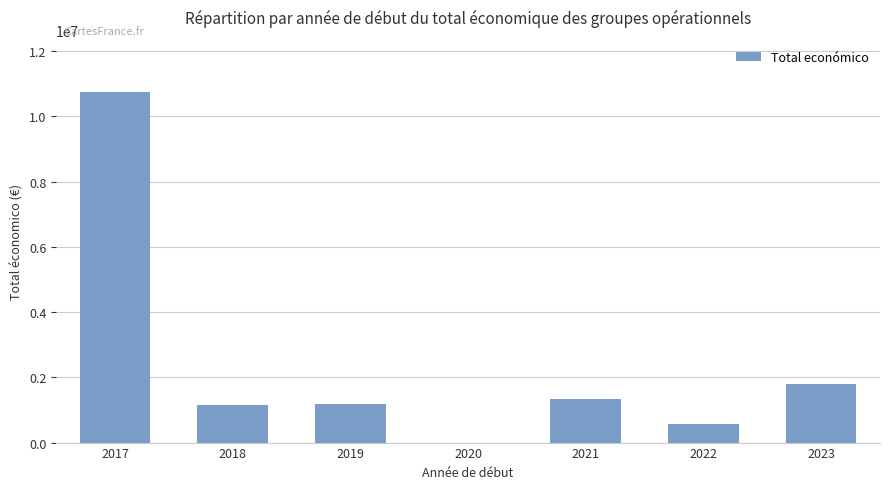

How many series are shown in this chart?

1